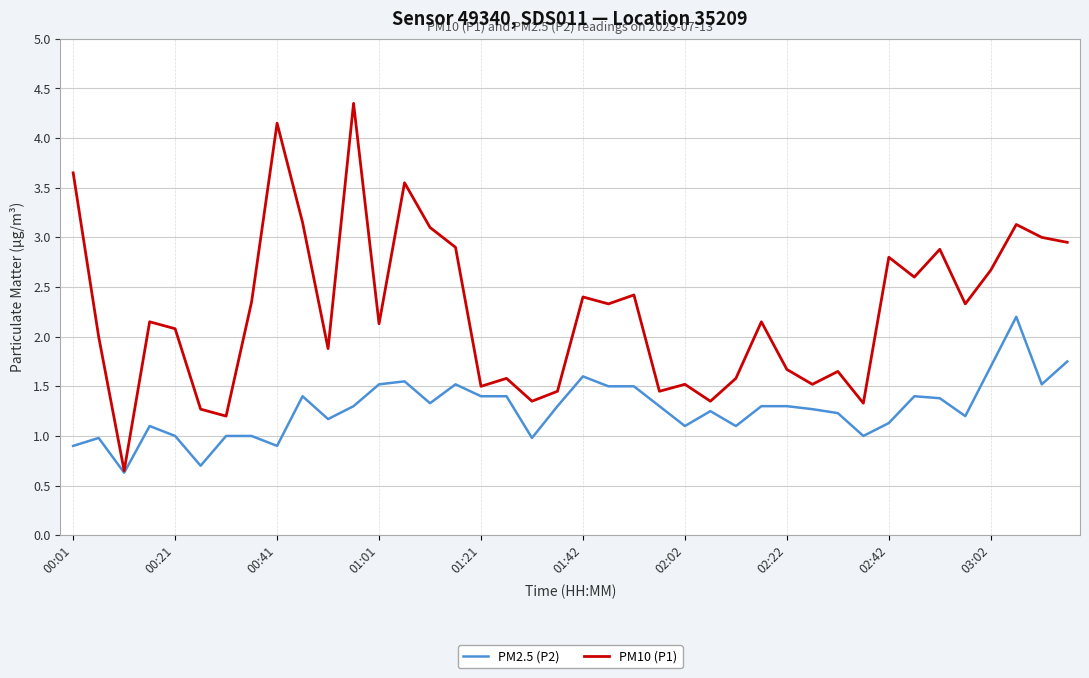

Rank the series by their average value, from lowest to highest.

PM2.5 (P2), PM10 (P1)